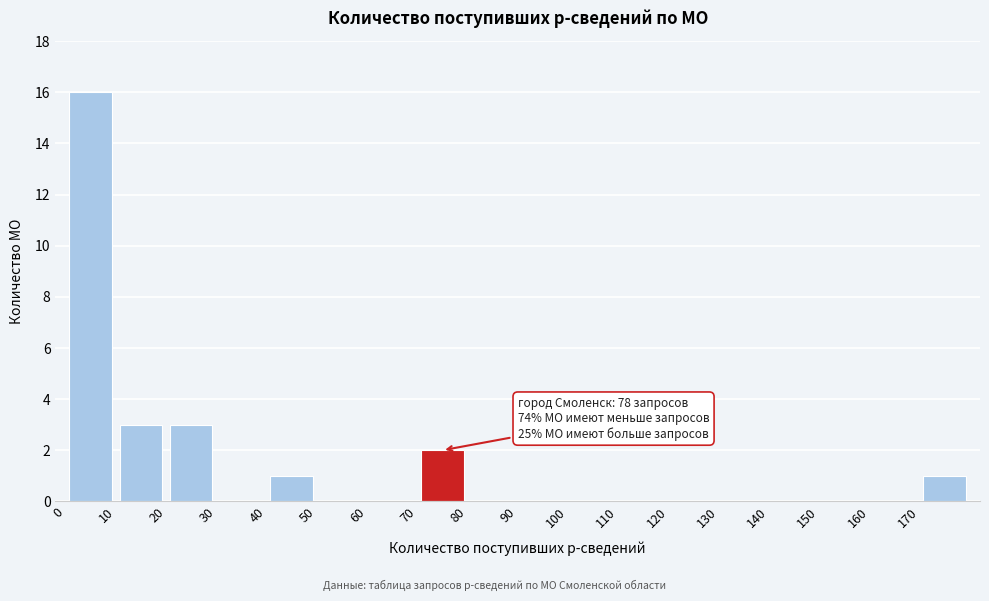

Over which range of the x-axis is the bar tallest?

0 to 10